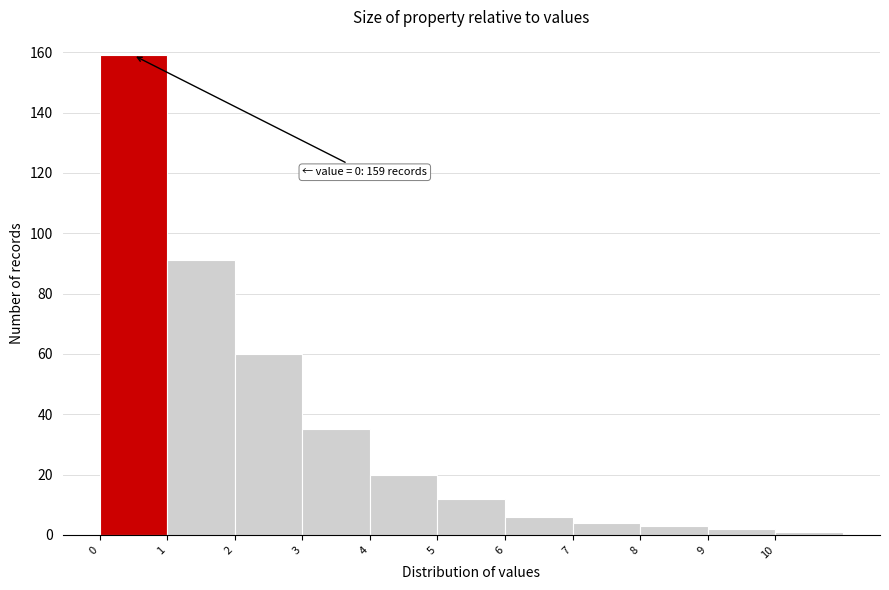

Which range on the x-axis has the tallest bar?

0 to 1